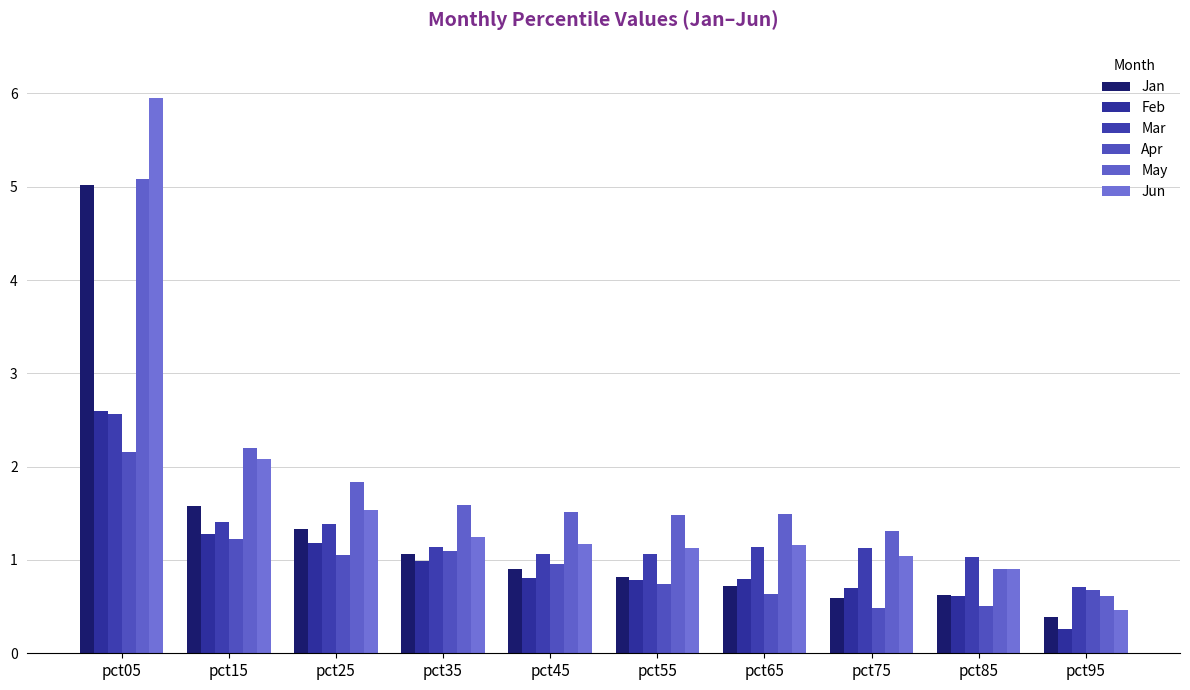

At which label is Jan closest to 2?

pct15